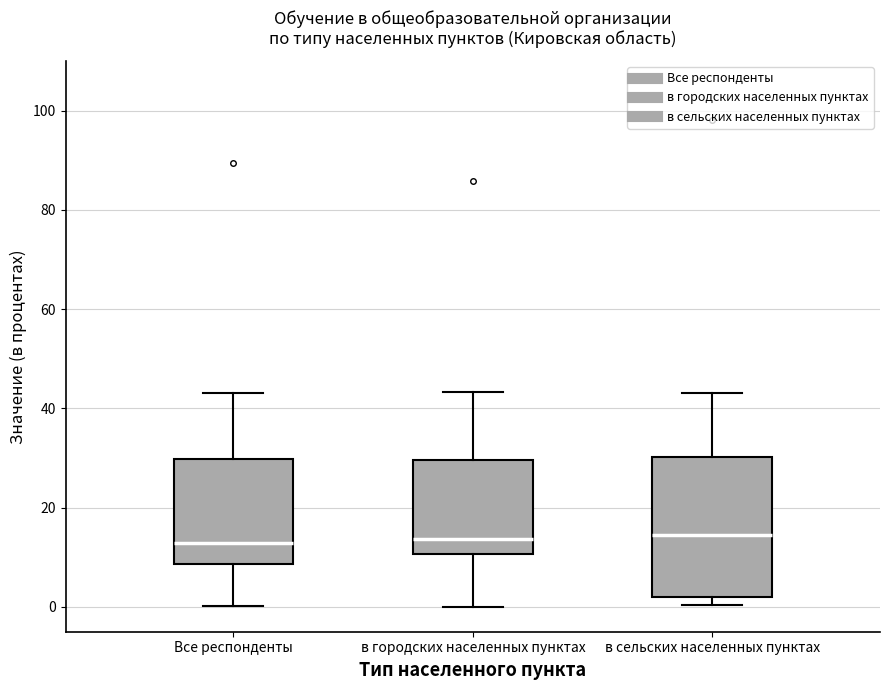

Which box is the tallest, from its lower edge to its upper edge?

в сельских населенных пунктах